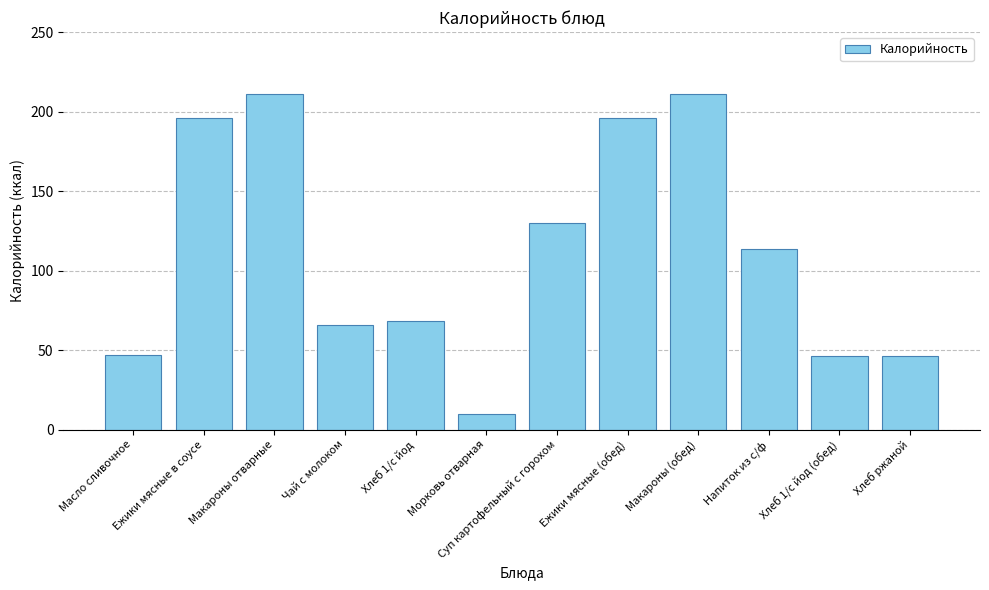

Approximately how many times larger is the value at Чай с молоком compared to Макароны (обед)?

0.3